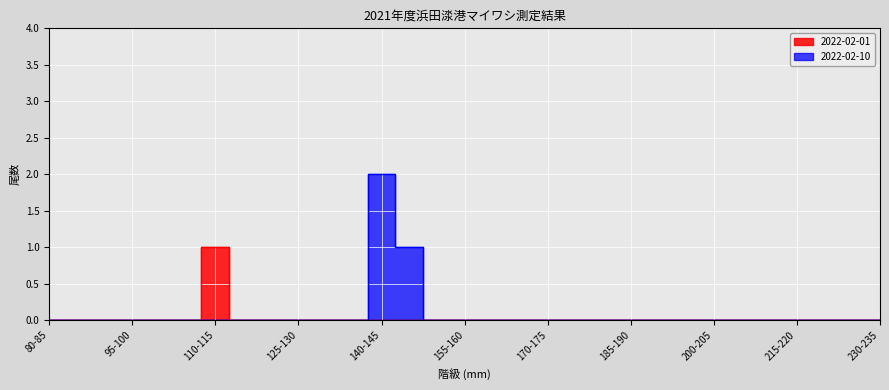

Rank the series by their maximum value, from lowest to highest.

2022-02-01, 2022-02-10